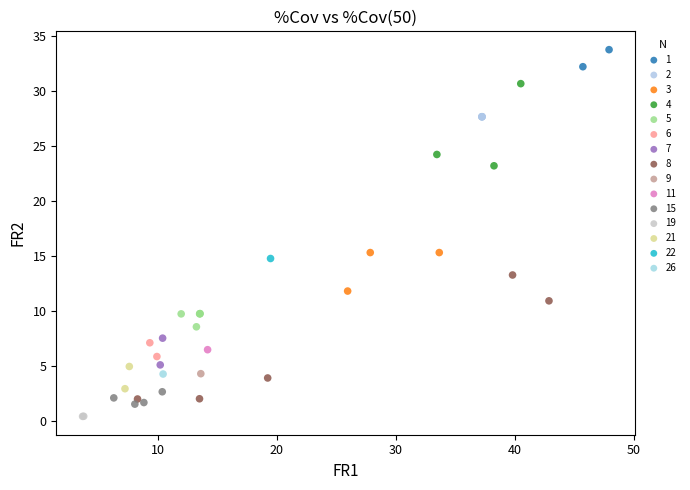

Which series reaches the maximum Y coordinate?

1